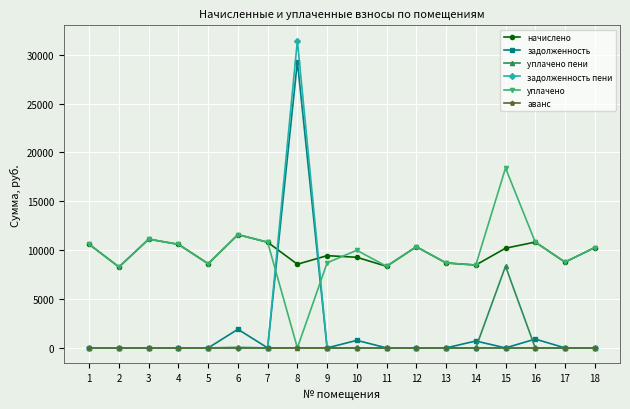

Count the number of categories in the chart.

18